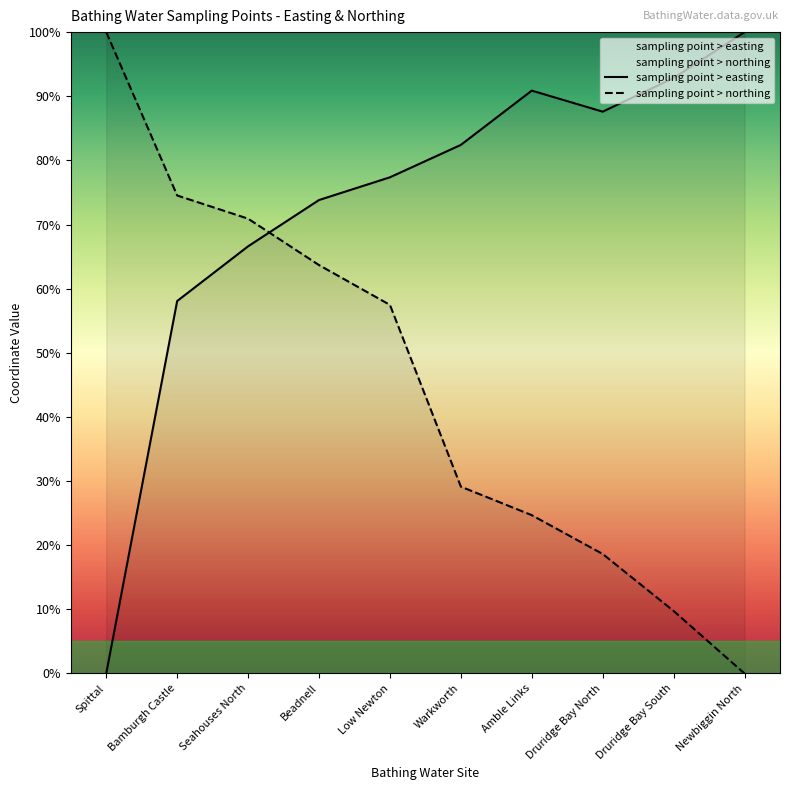

What are all the series names shown in the legend?

sampling point > easting, sampling point > northing